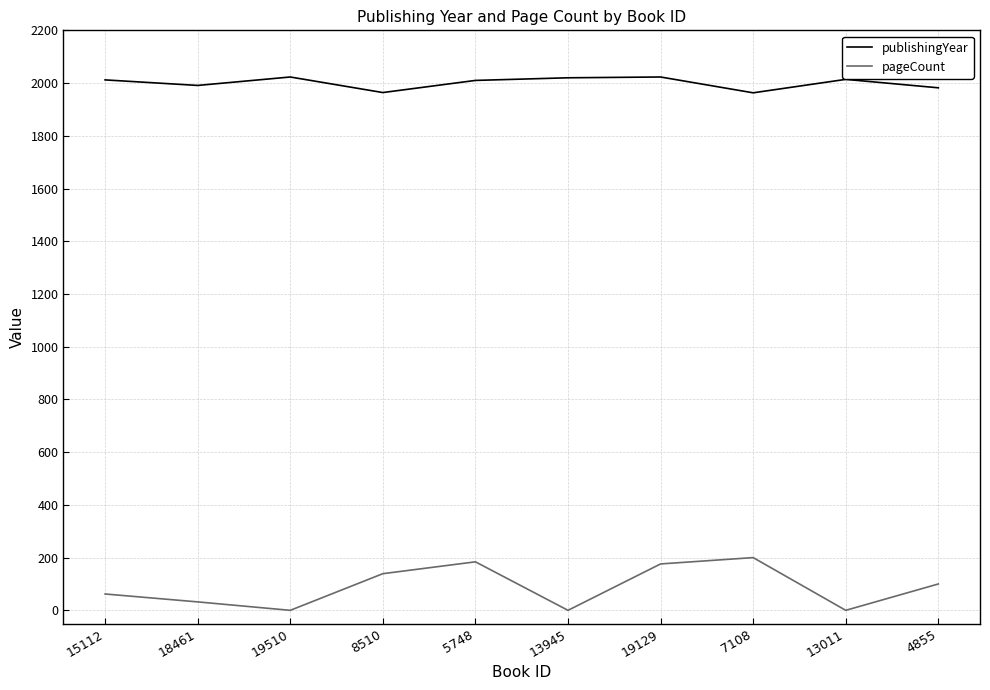

List the series in order of their peak value, highest first.

publishingYear, pageCount